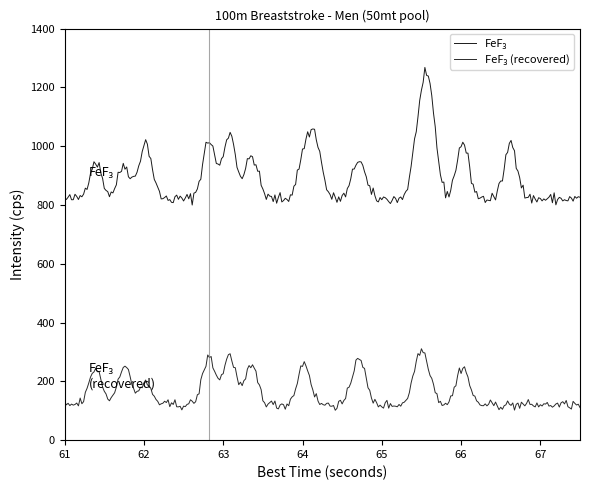

How many lines are shown in the chart?

2